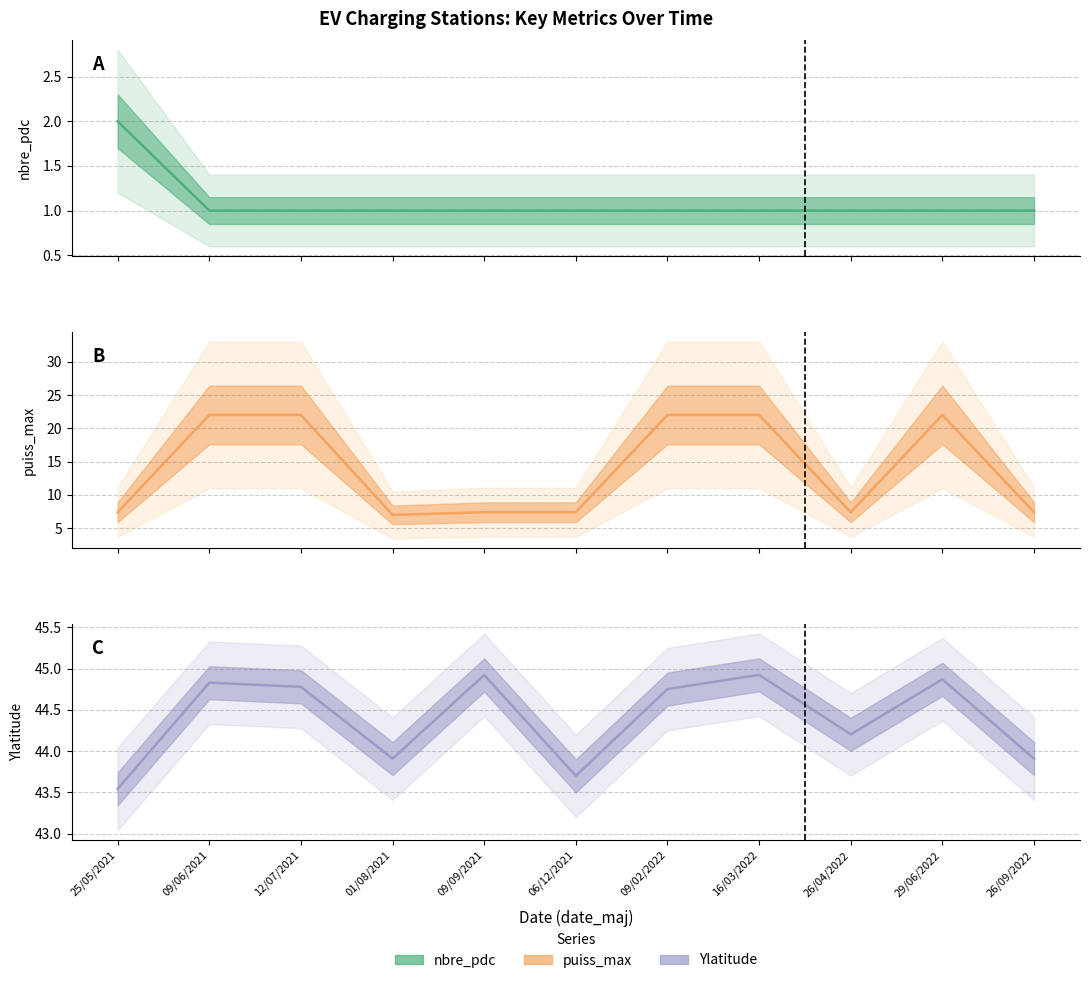

At which label does Ylatitude reach its peak?

16/03/2022